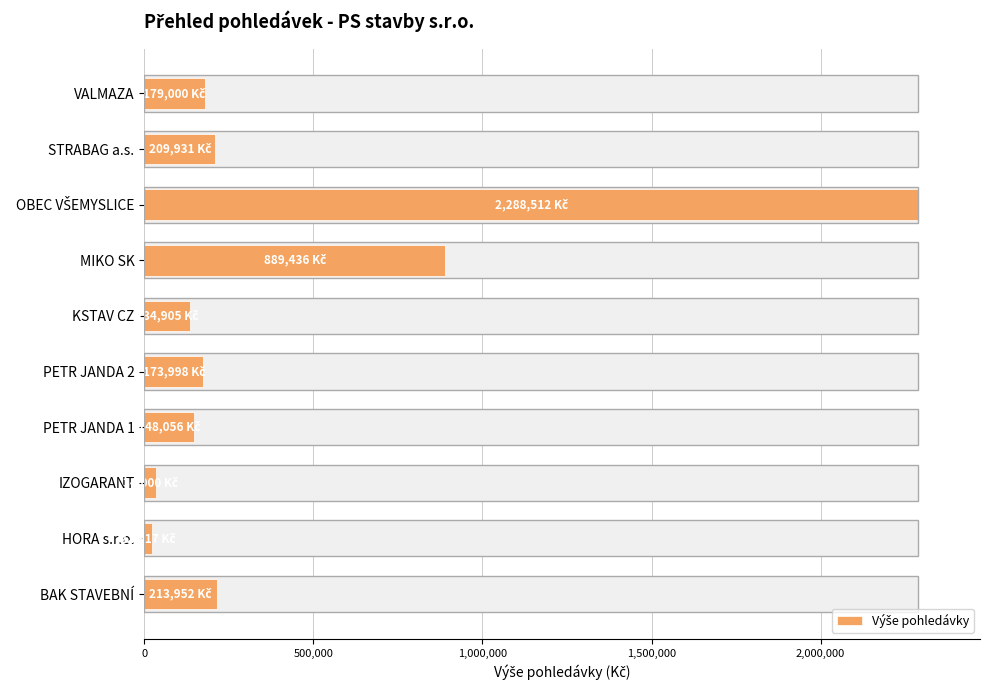

What is the average value?

429470.8